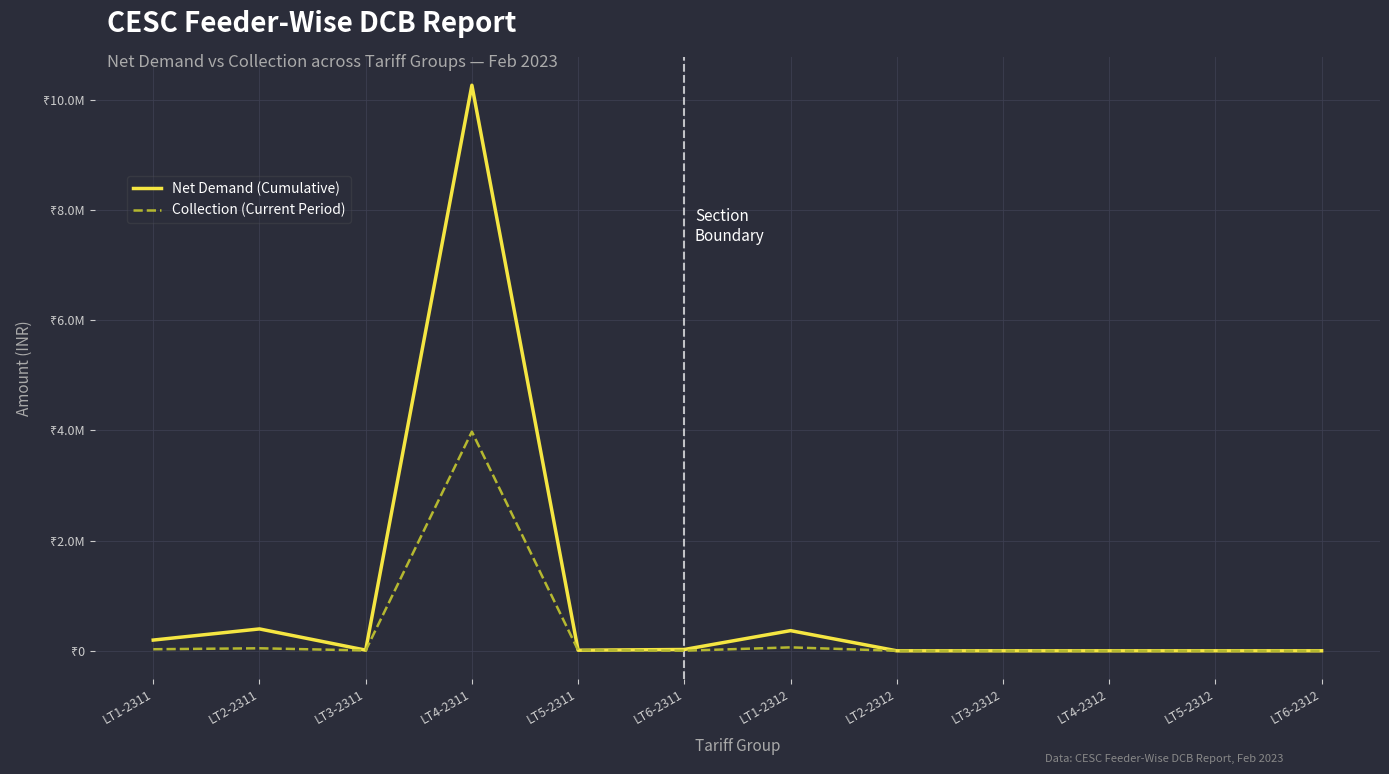

Which has a higher value, LT4-2311 or LT6-2311?

LT4-2311